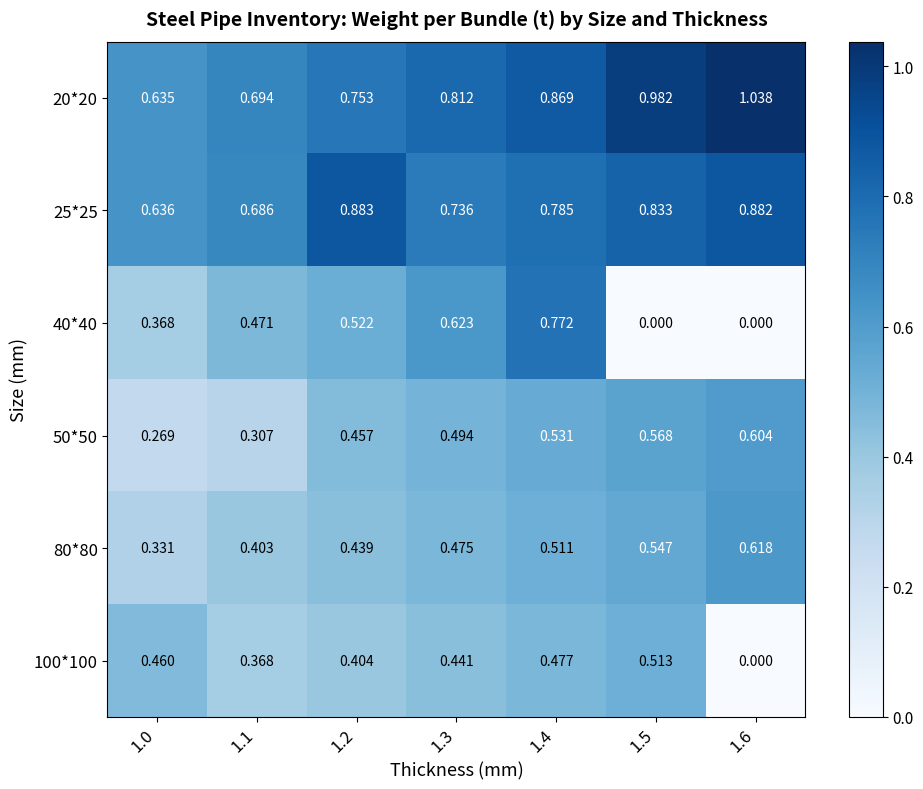

Is the value of 100*100 at 1.3 greater than the value of 25*25 at 1.2?

No